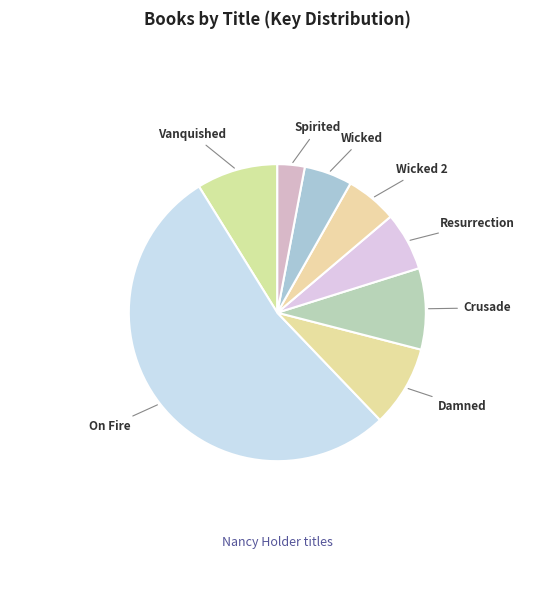

Count the number of slices in the pie.

8